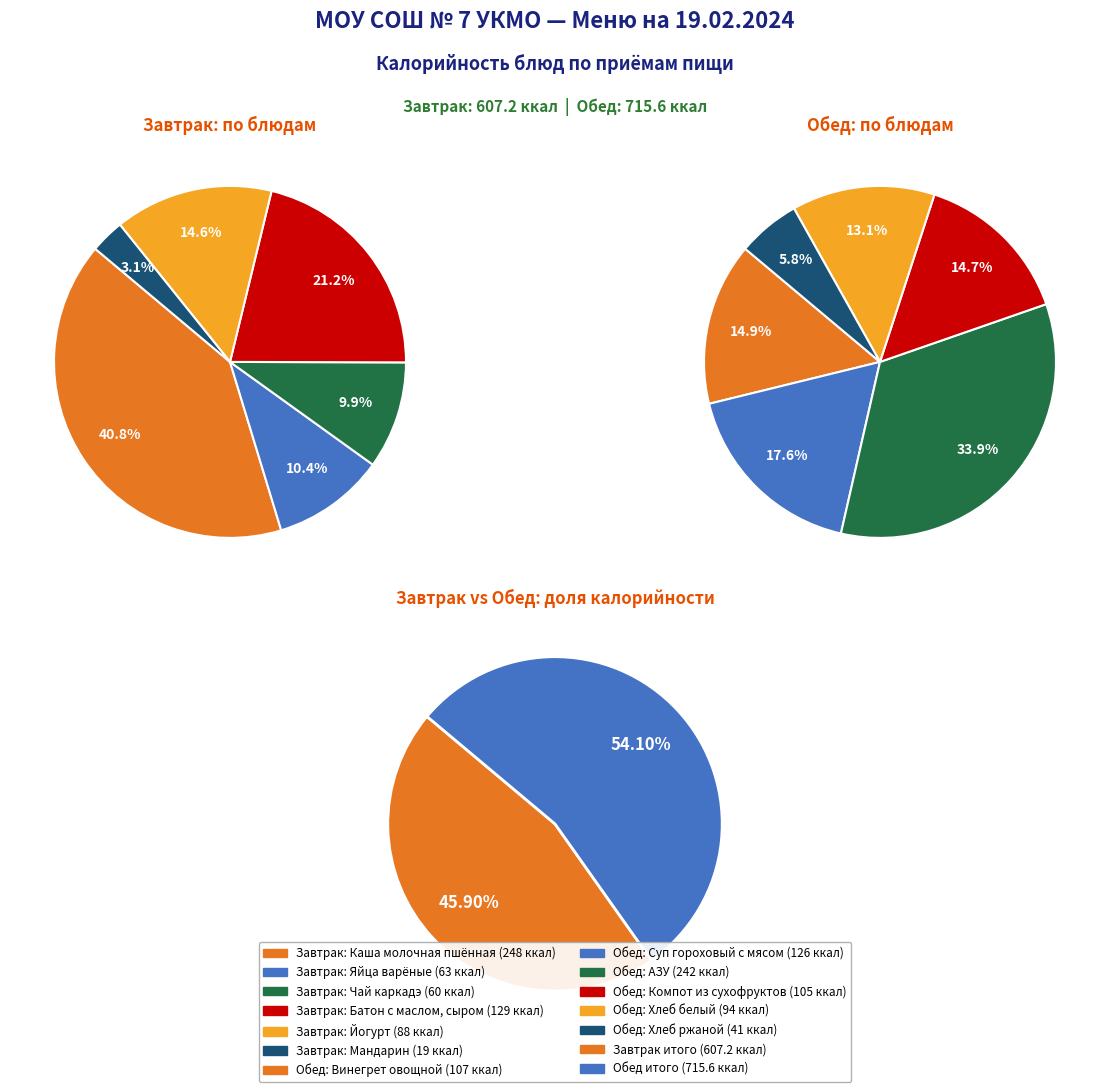

How much of the chart is everything except 1?

89.6%